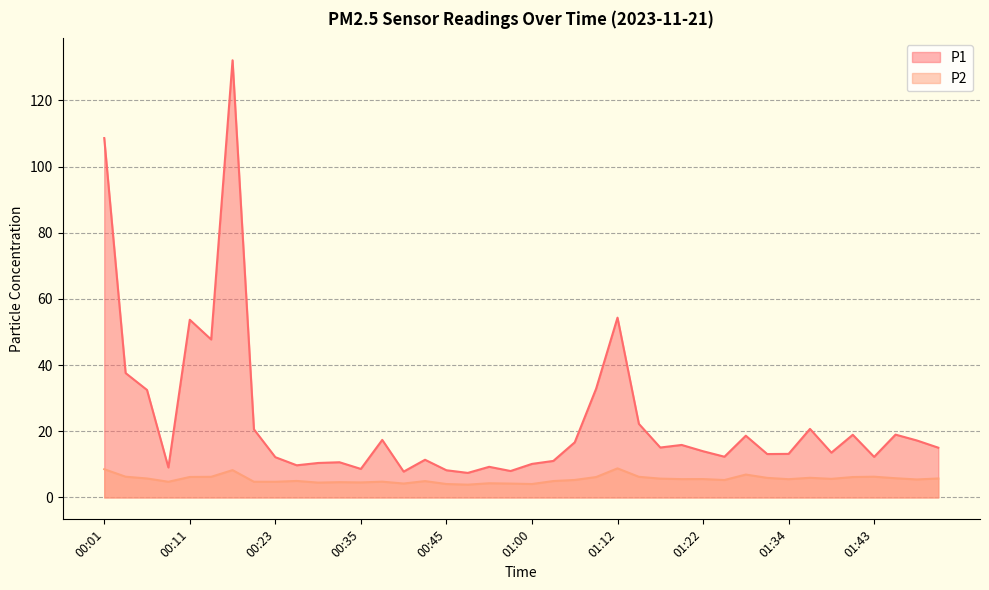

Between 00:01 and 01:48, which series saw the biggest shift?

P1